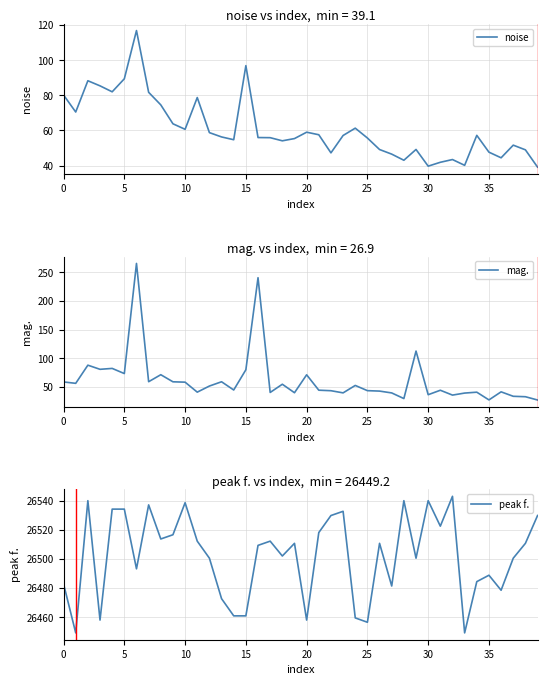

What is the lowest value of the mag. series?

26.9